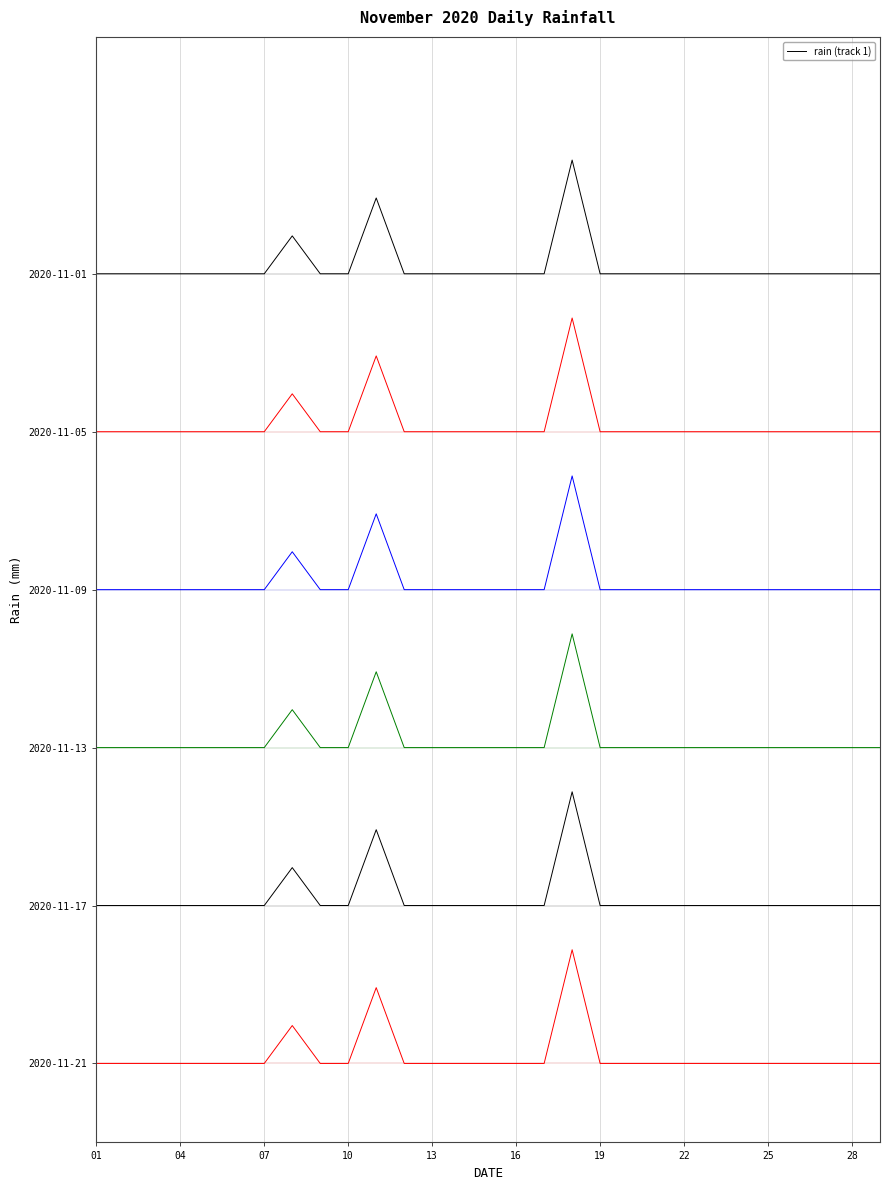

What is the maximum value shown in the chart?

5.7